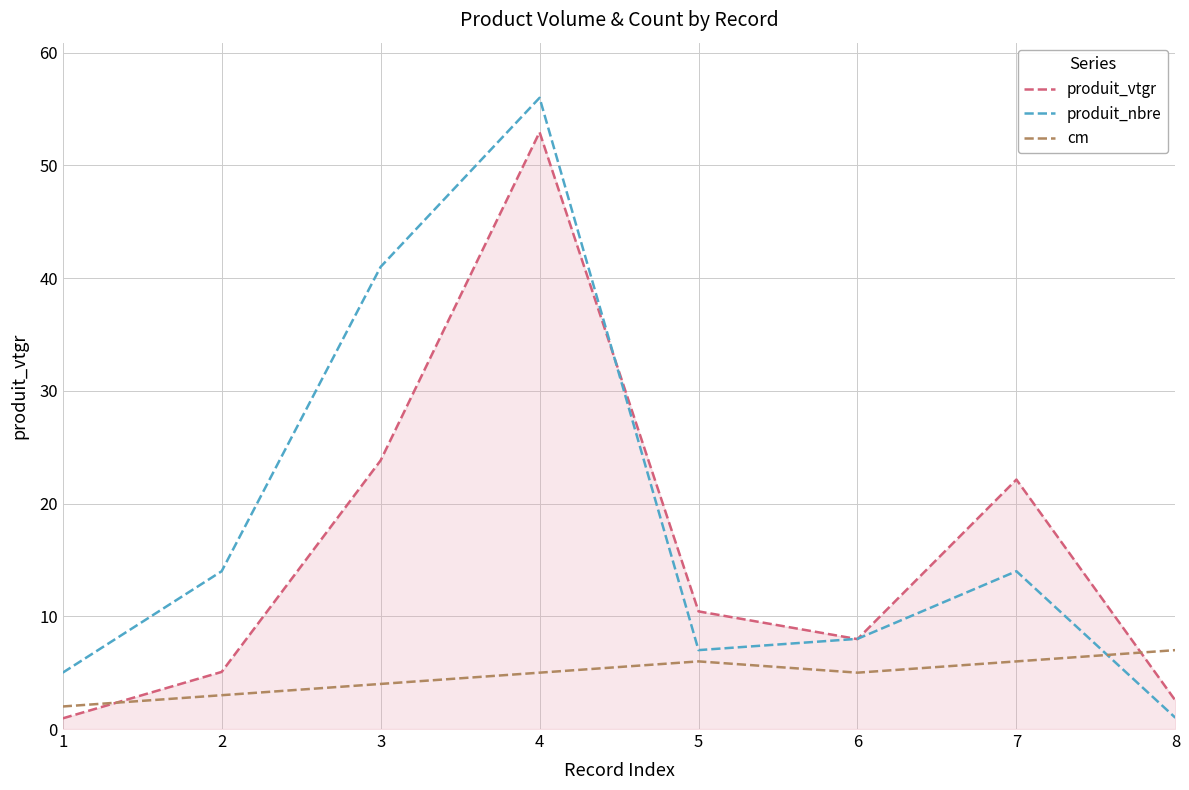

True or false: cm and produit_vtgr intersect in this chart.

True